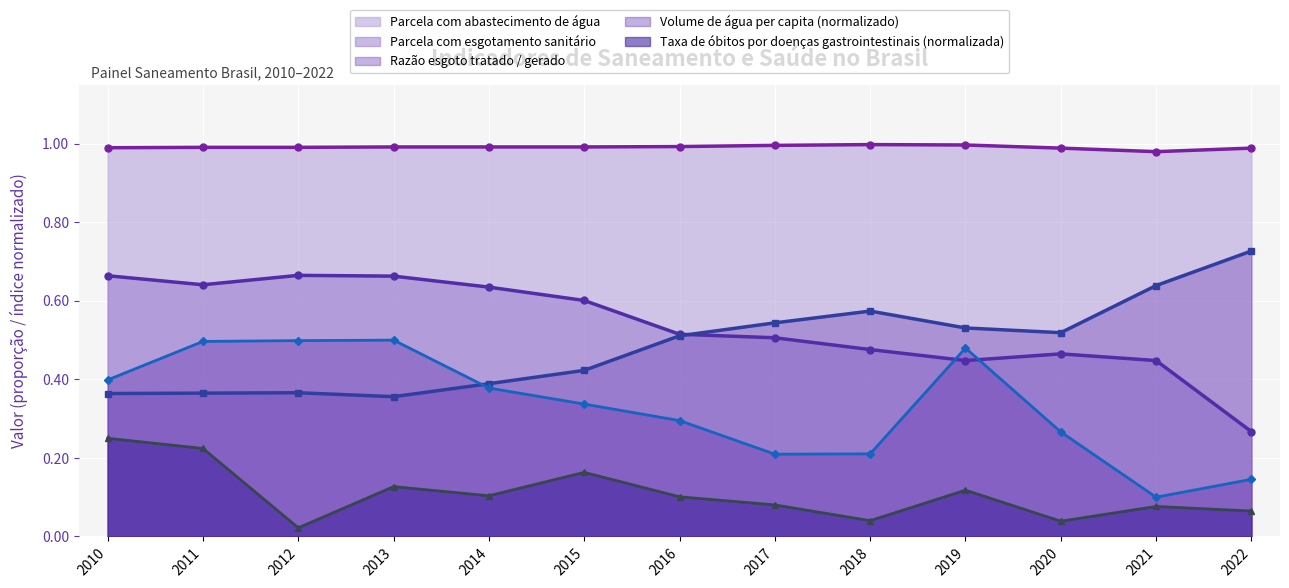

Which series has the largest total across all categories?

Parcela com abastecimento de água